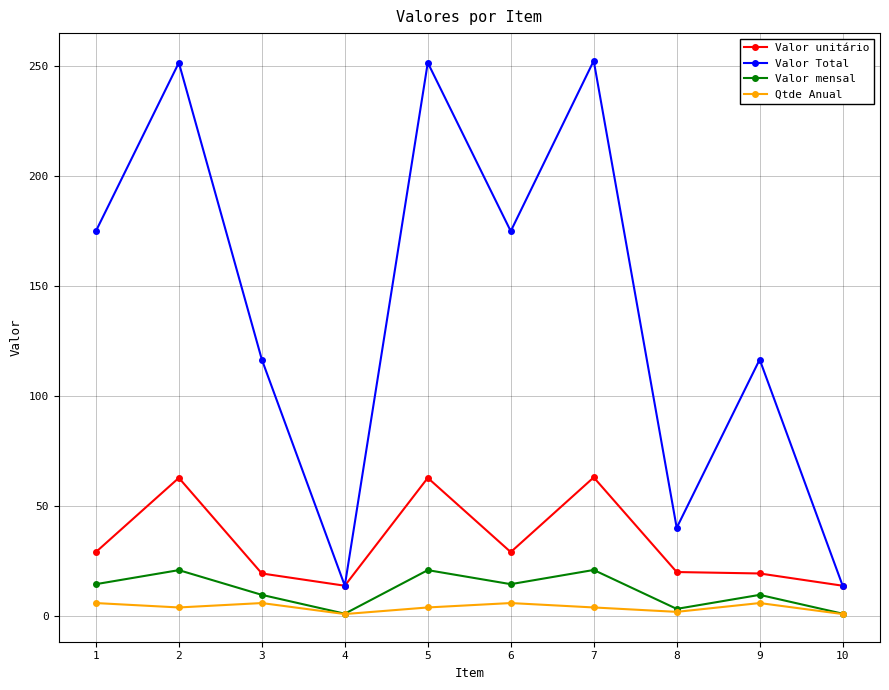

Count the number of categories in the chart.

10